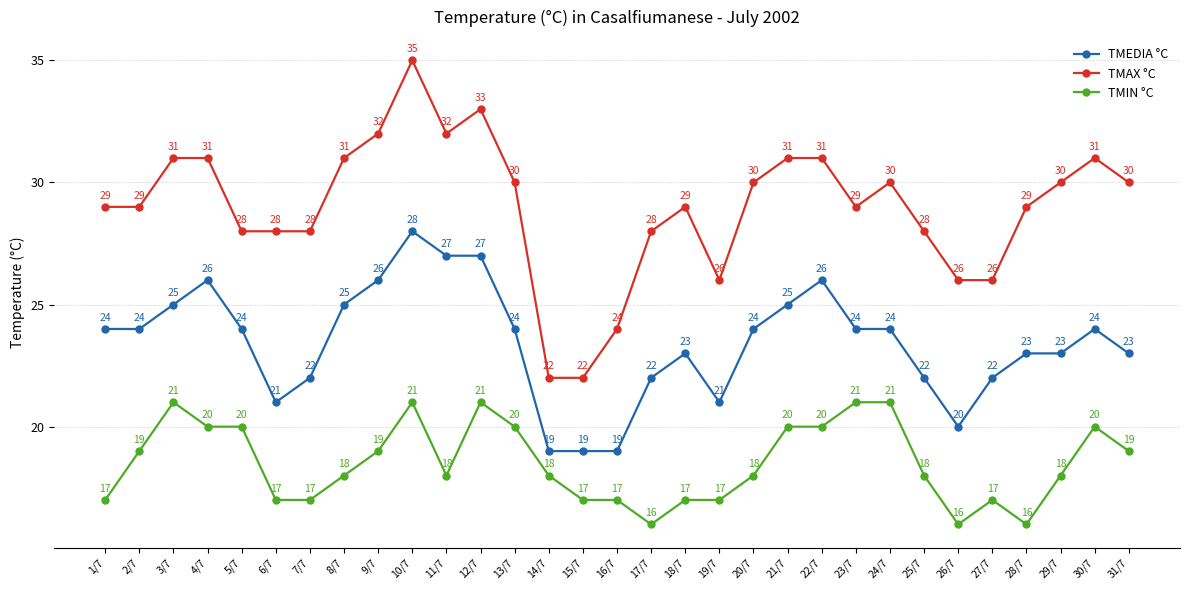

The TMEDIA °C series shows 34 at 20/7. True or false?

False